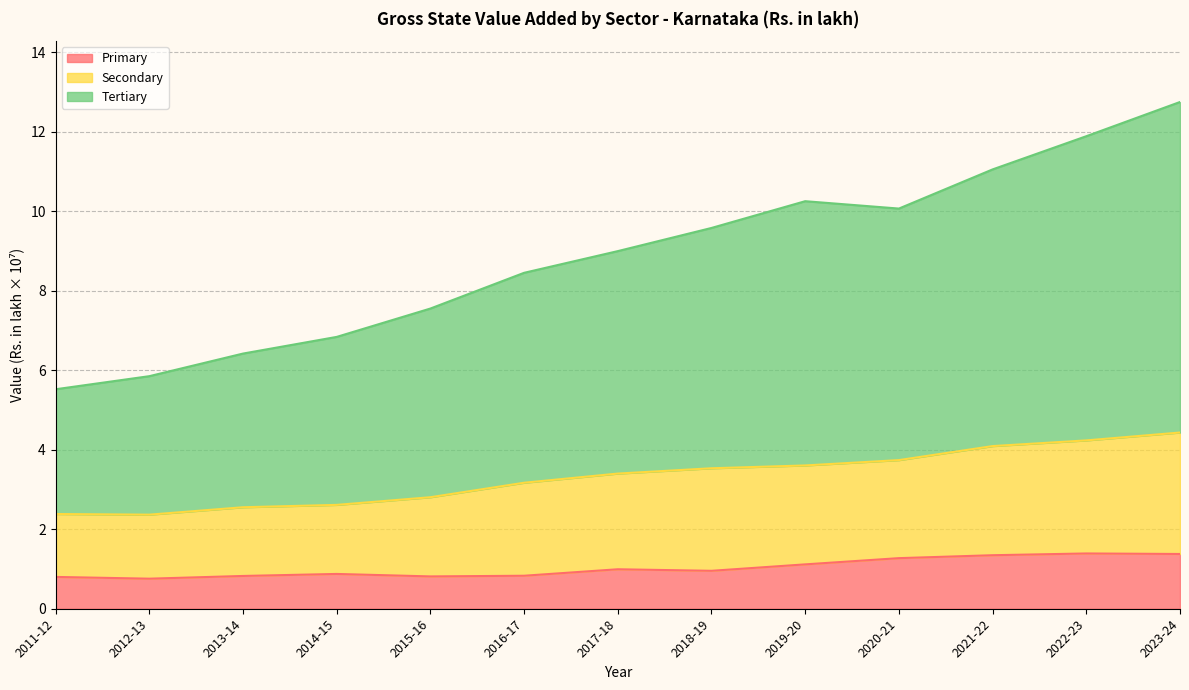

Rank the series by their average value, from lowest to highest.

Primary, Secondary, Tertiary